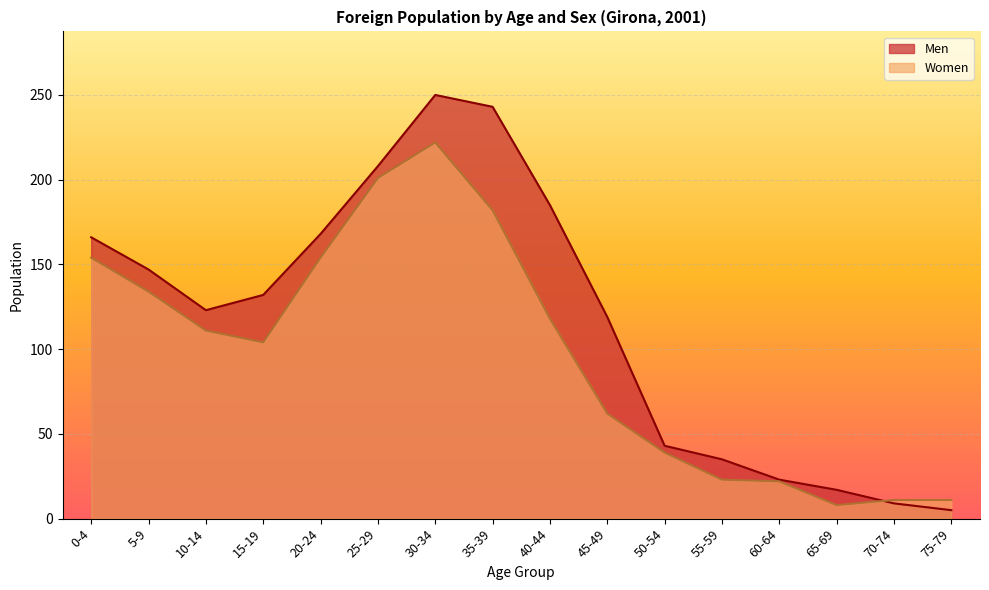

At which label does Men reach its minimum?

75-79